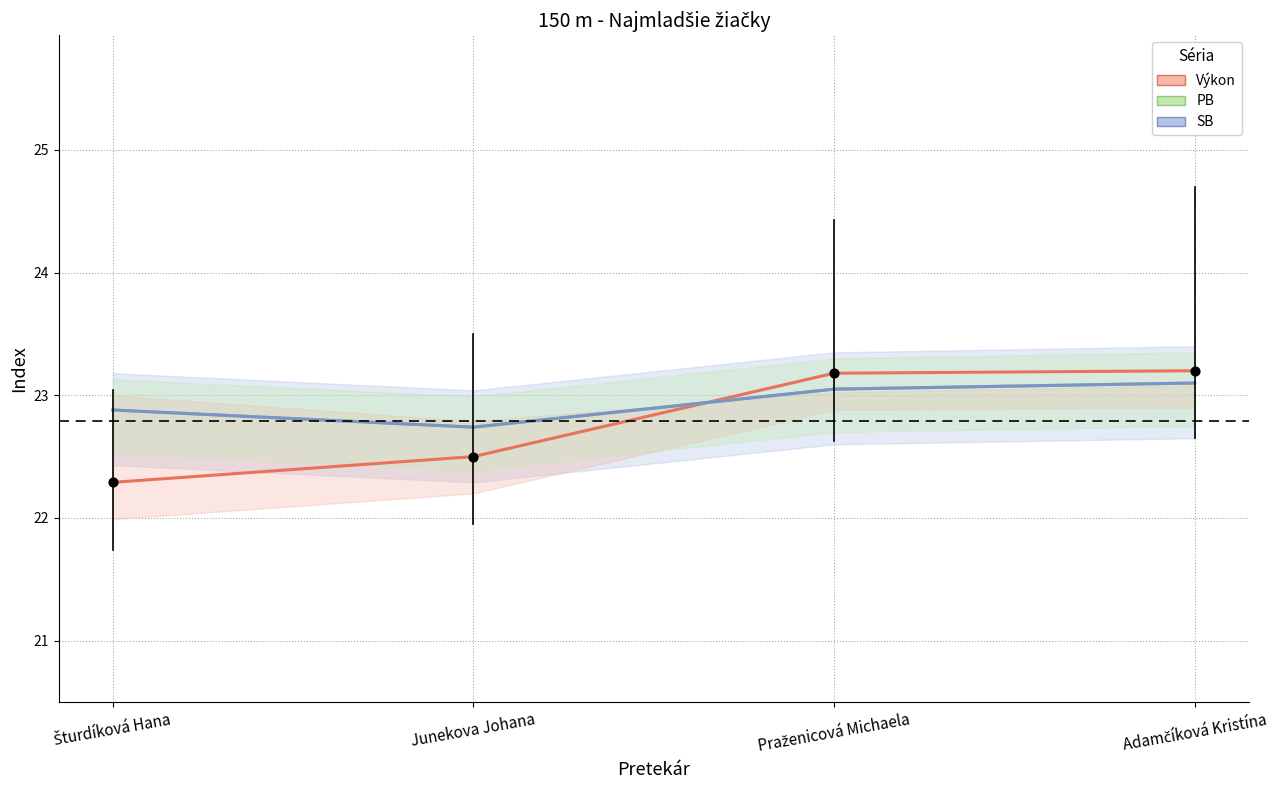

Which series contains the lowest Y value?

Výkon